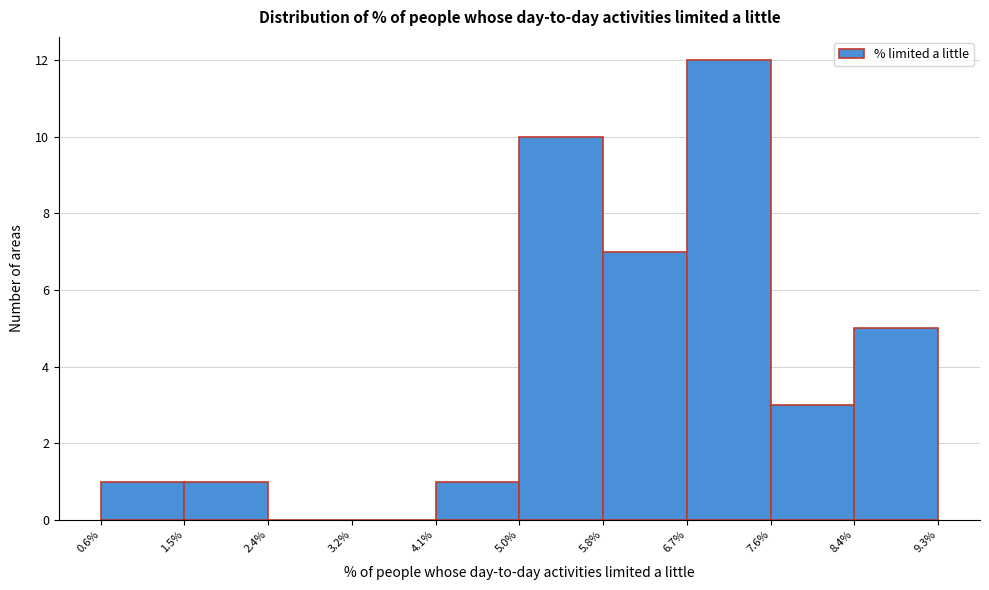

Reading left to right, transcribe this chart: for each bar, give the range it covers on the x-axis and its height. The values are not printed on the chart, so give them approximately, as read against the axis.

0.6% to 1.5%: 1
1.5% to 2.4%: 1
2.4% to 3.2%: 0
3.2% to 4.1%: 0
4.1% to 5.0%: 1
5.0% to 5.8%: 10
5.8% to 6.7%: 7
6.7% to 7.6%: 12
7.6% to 8.4%: 3
8.4% to 9.3%: 5